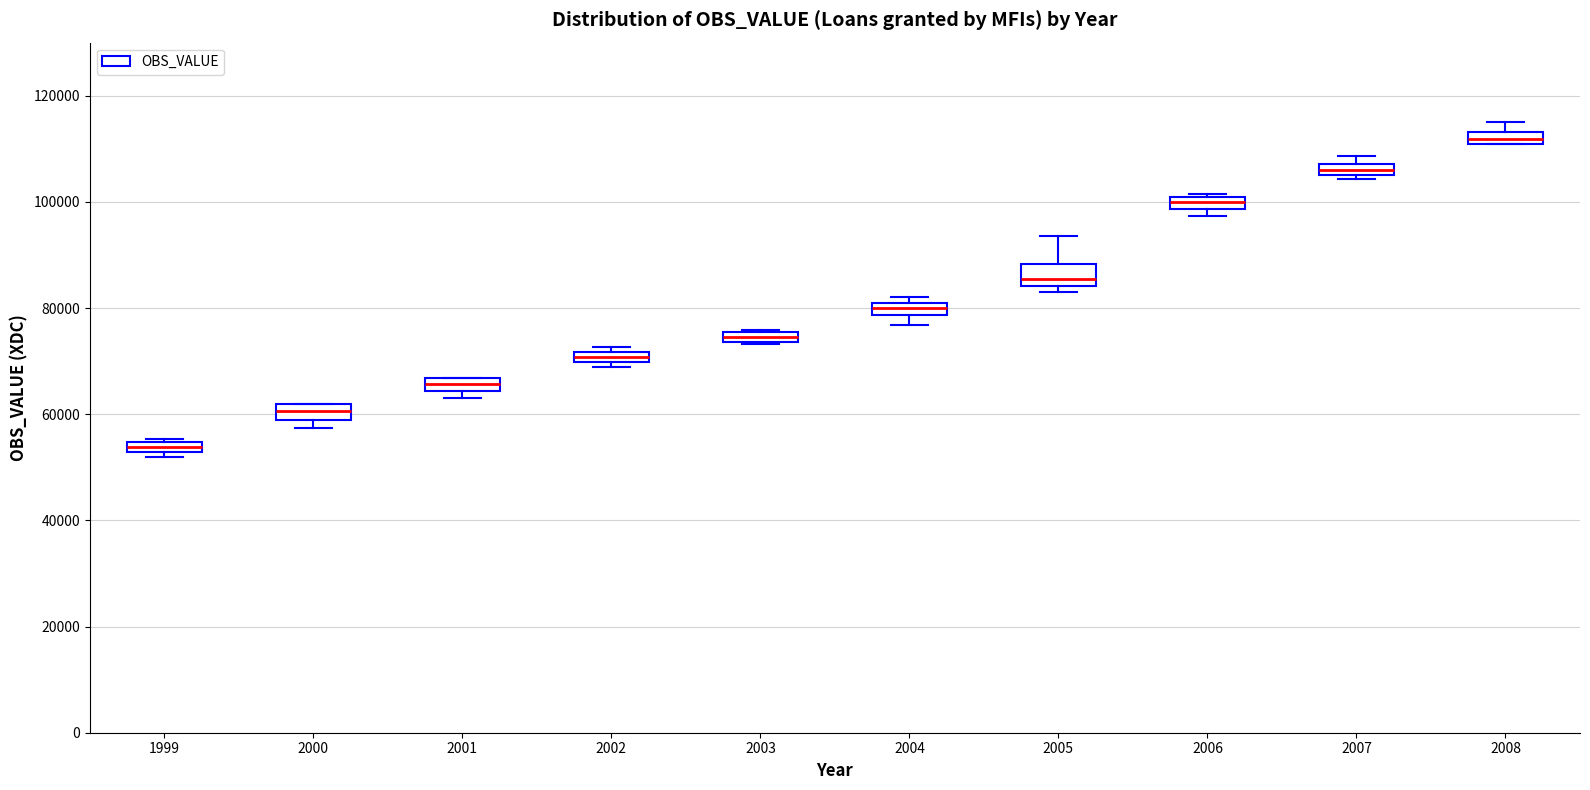

Which box's median line is the lowest?

1999